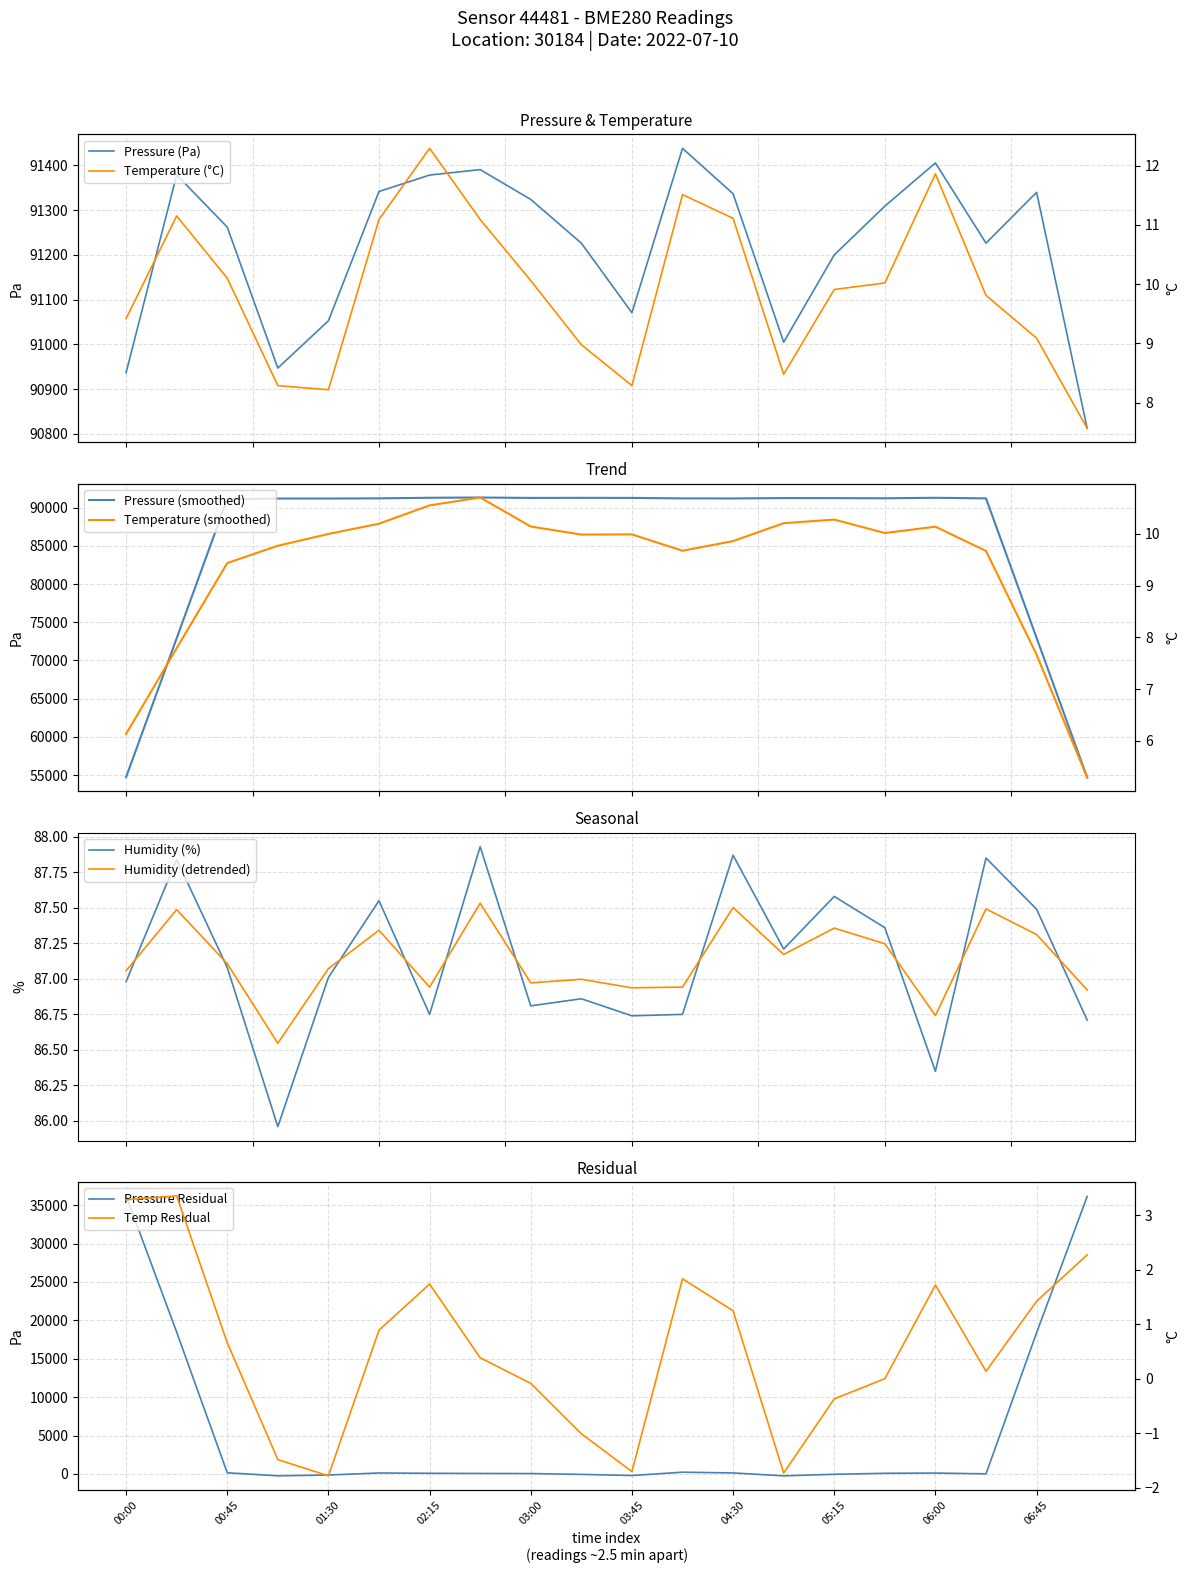

True or false: pressure and temperature intersect in this chart.

False